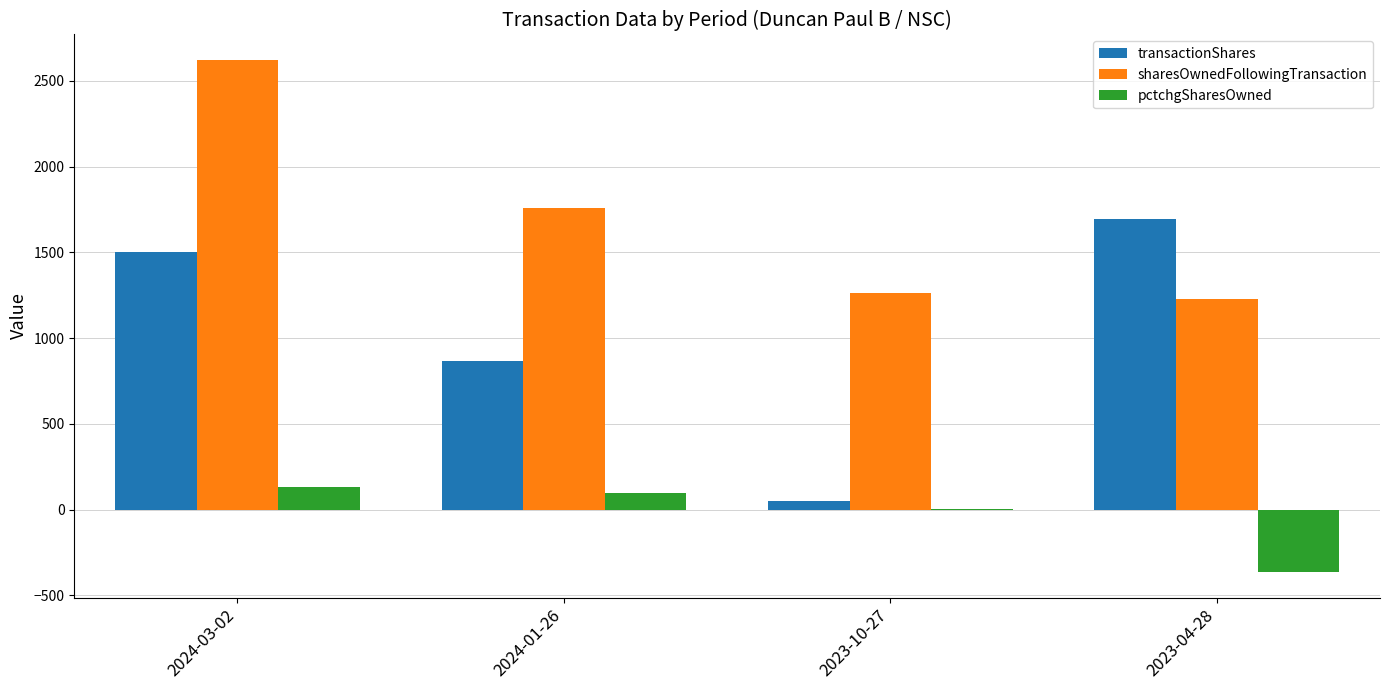

At which label is sharesOwnedFollowingTransaction closest to 1923?

2024-01-26